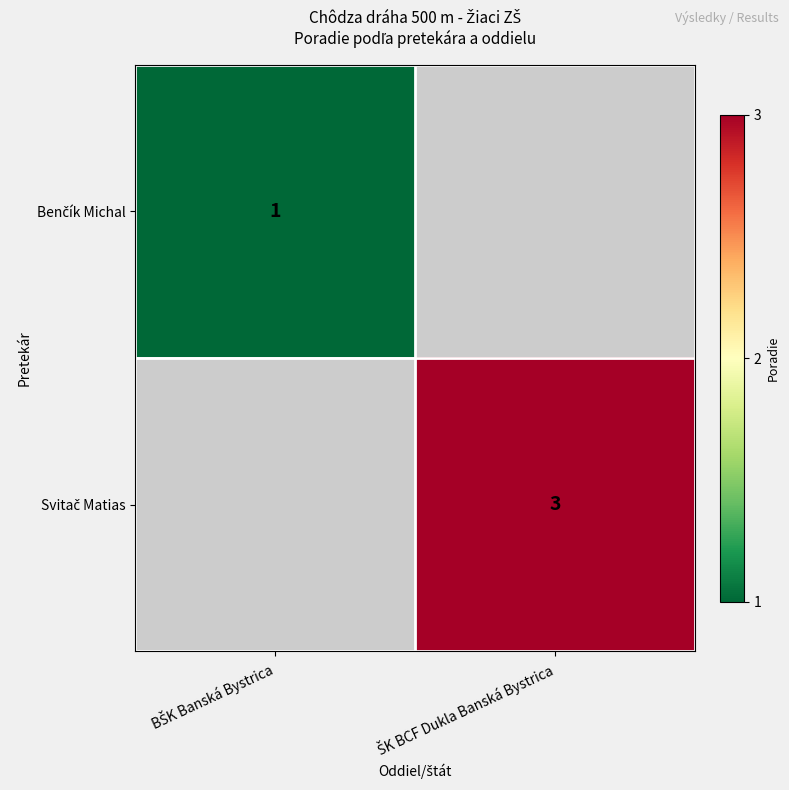

Is it true that Benčík Michal equals 1.5 at BŠK Banská Bystrica?

False